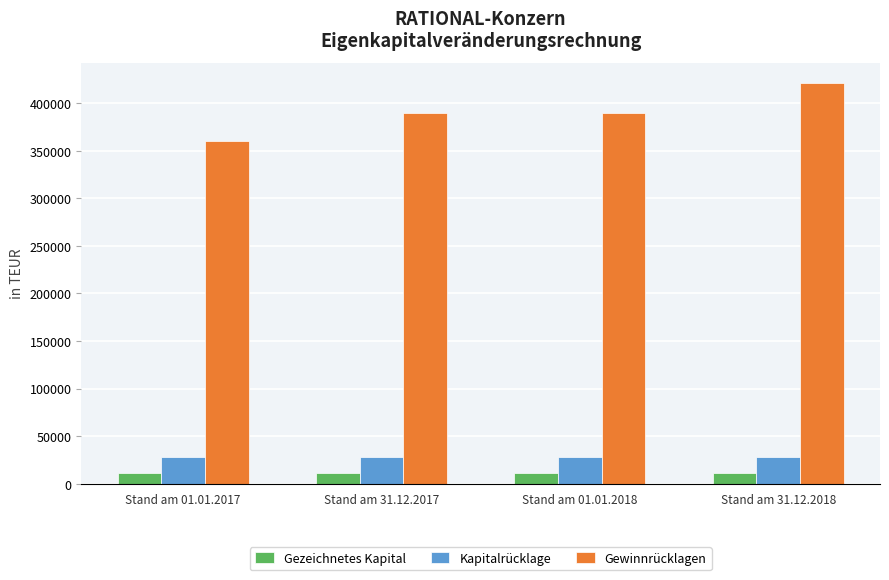

Between Stand am 01.01.2017 and Stand am 31.12.2017, which series saw the biggest shift?

Gewinnrücklagen